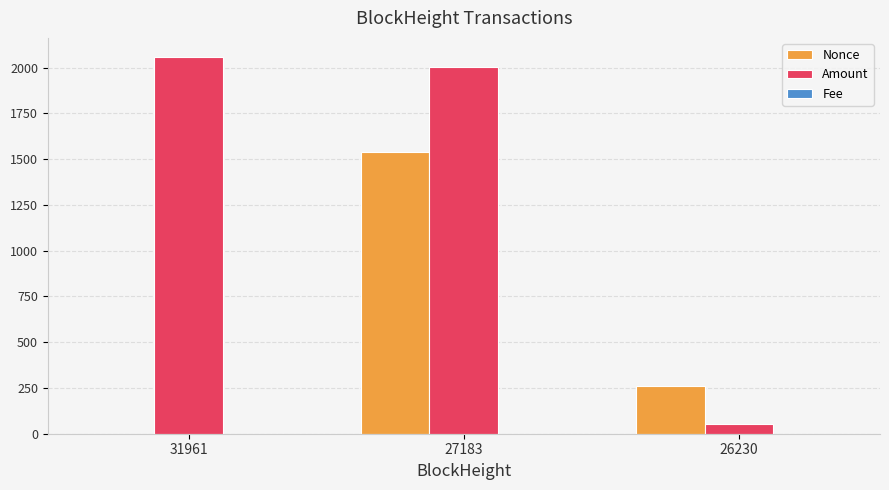

What is the sum of the Nonce values at 26230 and 27183?

1799.0